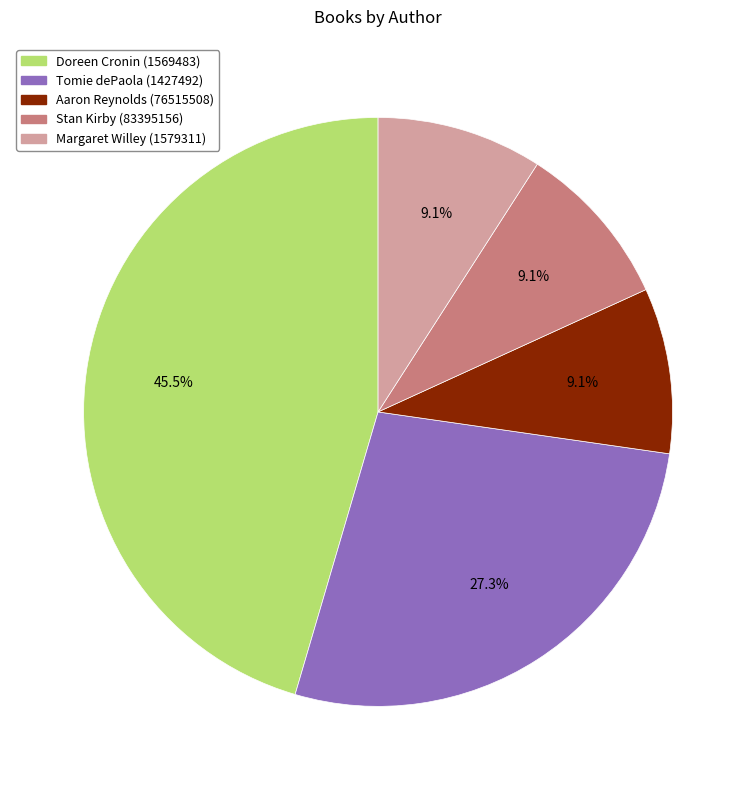

What is the largest slice in the pie chart?

Doreen Cronin (1569483)